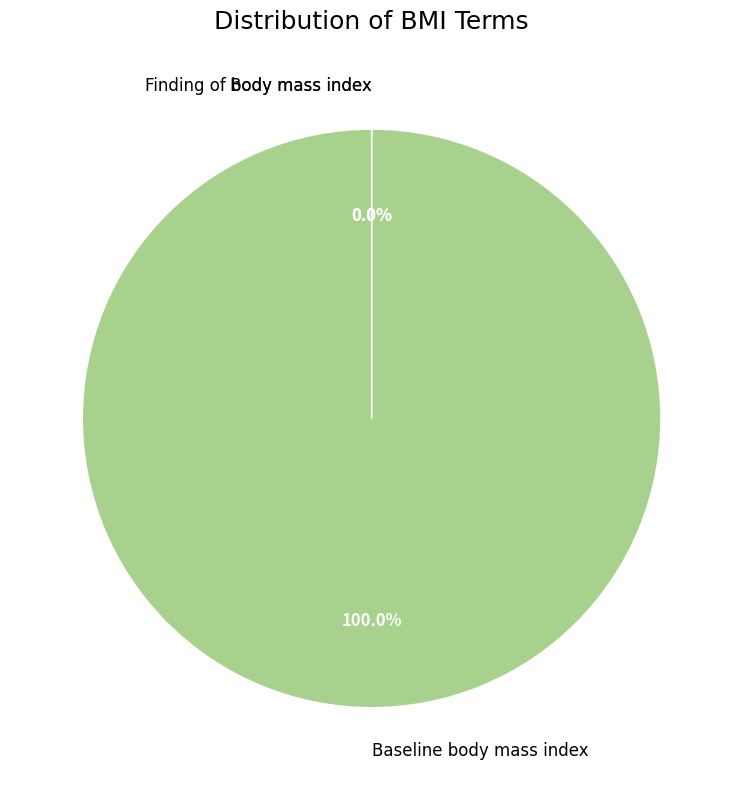

Which slice represents more than half of the pie?

Baseline body mass index